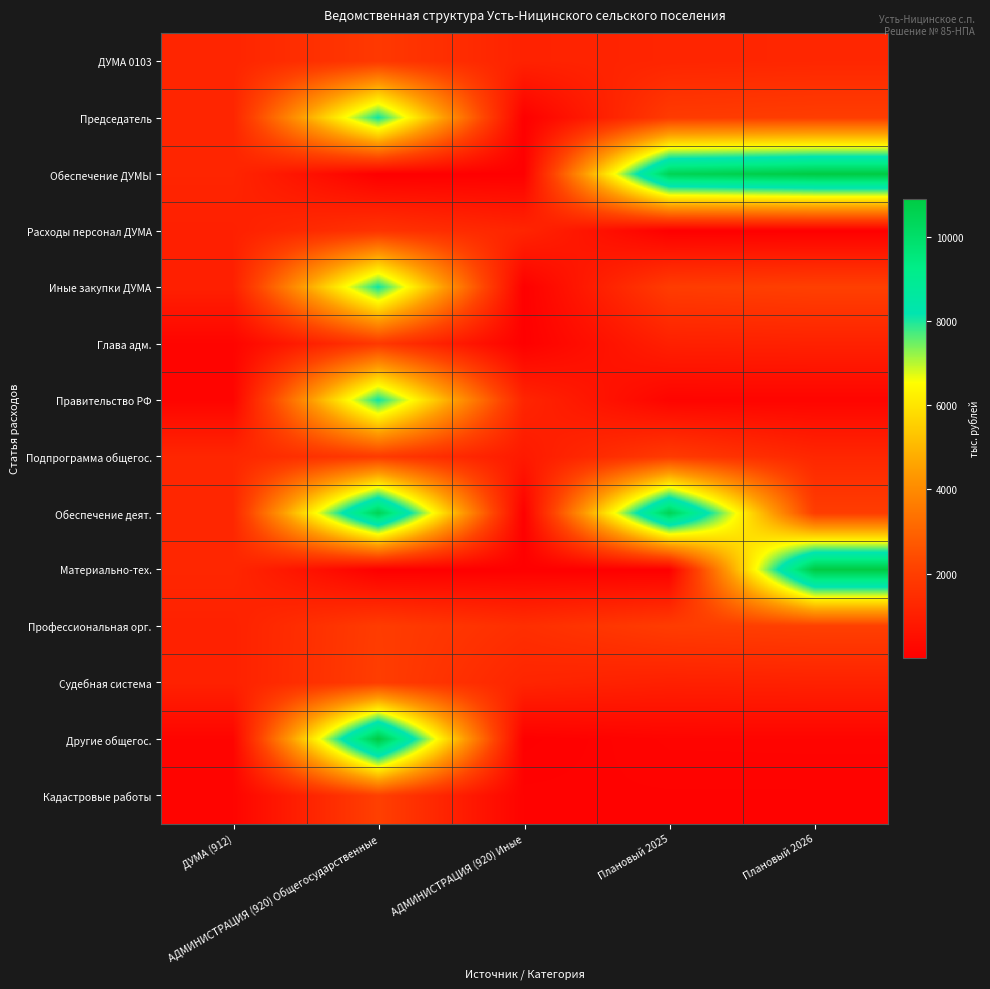

At how many categories does at least one series exceed 3139?

3